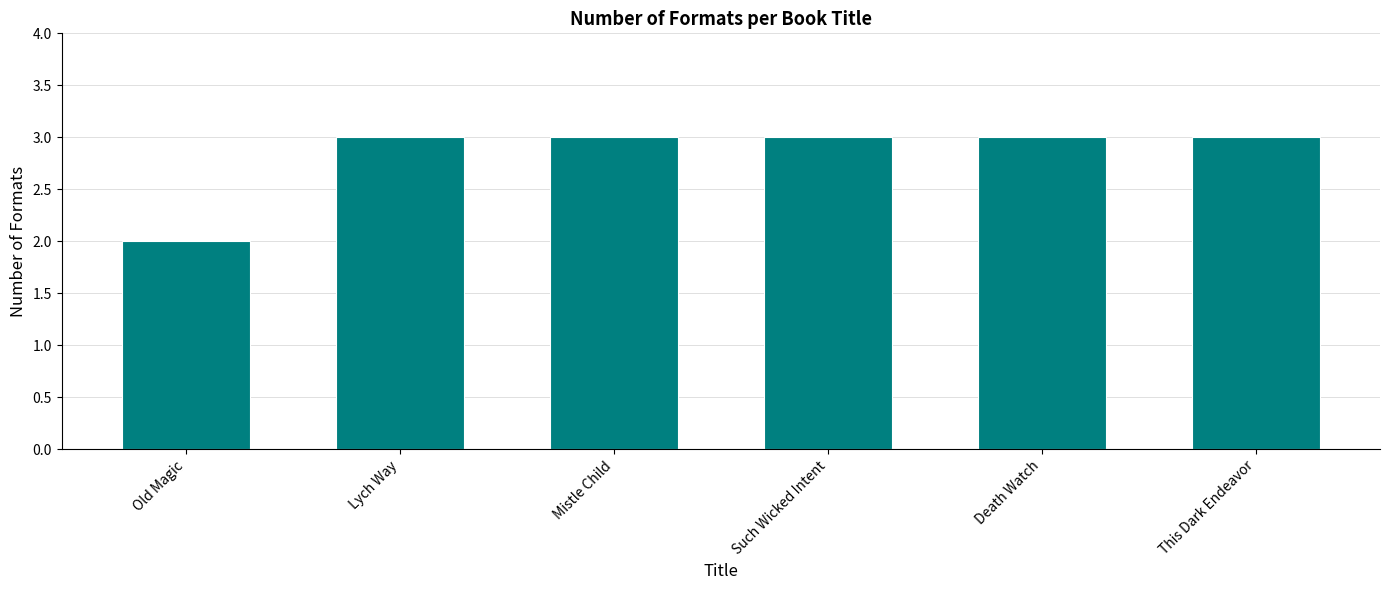

At which category does the chart reach its minimum across all series?

Old Magic